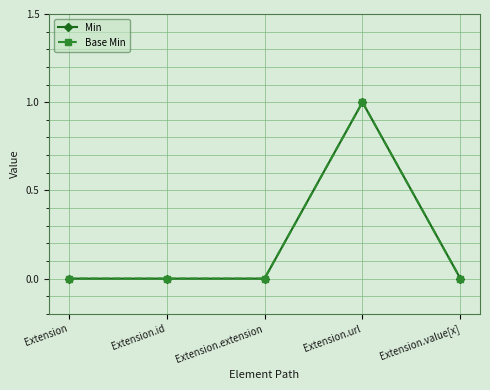

Is this an area chart (filled region under the line)?

No